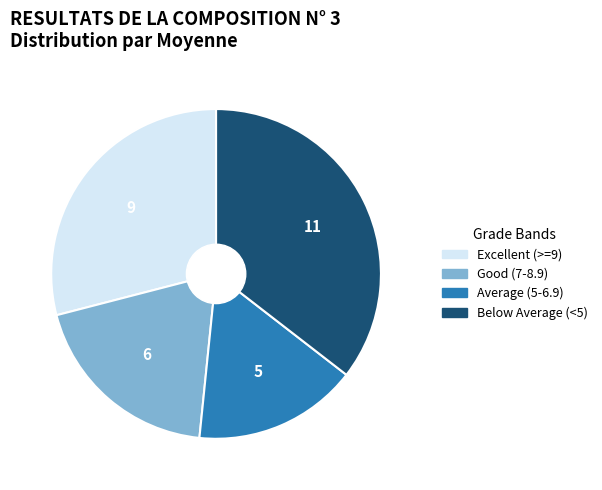

Is there a majority slice in this chart?

No